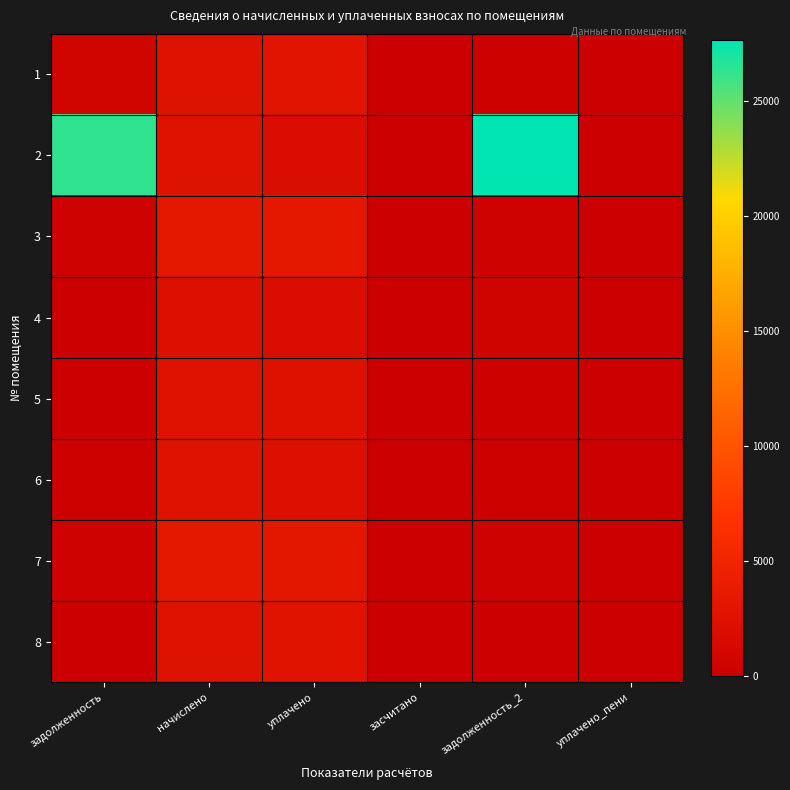

Reading left to right, what are all the values shown in this chart?

1: задолженность=862.6	начислено=2583.4	уплачено=2805.1	засчитано=0.0	задолженность_2=287.1	уплачено_пени=9.3
2: задолженность=26326.0	начислено=2556.4	уплачено=2000.0	засчитано=0.0	задолженность_2=27654.1	уплачено_пени=0.0
3: задолженность=373.1	начислено=3358.3	уплачено=3315.9	засчитано=0.0	задолженность_2=373.1	уплачено_пени=0.0
4: задолженность=0.0	начислено=2272.4	уплачено=1824.3	засчитано=0.0	задолженность_2=448.1	уплачено_пени=0.0
5: задолженность=122.1	начислено=2551.1	уплачено=2323.7	засчитано=0.0	задолженность_2=217.3	уплачено_пени=0.0
6: задолженность=283.4	начислено=2551.1	уплачено=2267.6	засчитано=0.0	задолженность_2=283.4	уплачено_пени=0.0
7: задолженность=371.4	начислено=3342.2	уплачено=3280.2	засчитано=0.0	задолженность_2=371.4	уплачено_пени=0.0
8: задолженность=0.0	начислено=2540.3	уплачено=2680.0	засчитано=0.0	задолженность_2=0.0	уплачено_пени=0.0